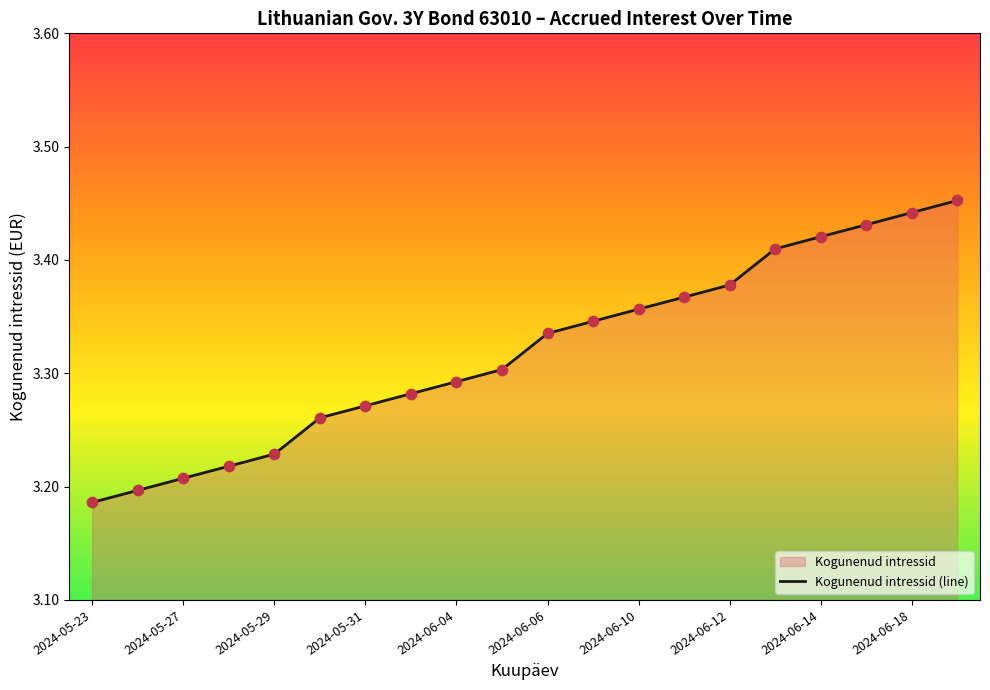

Where is the data nearest to the value 3?

2024-05-23